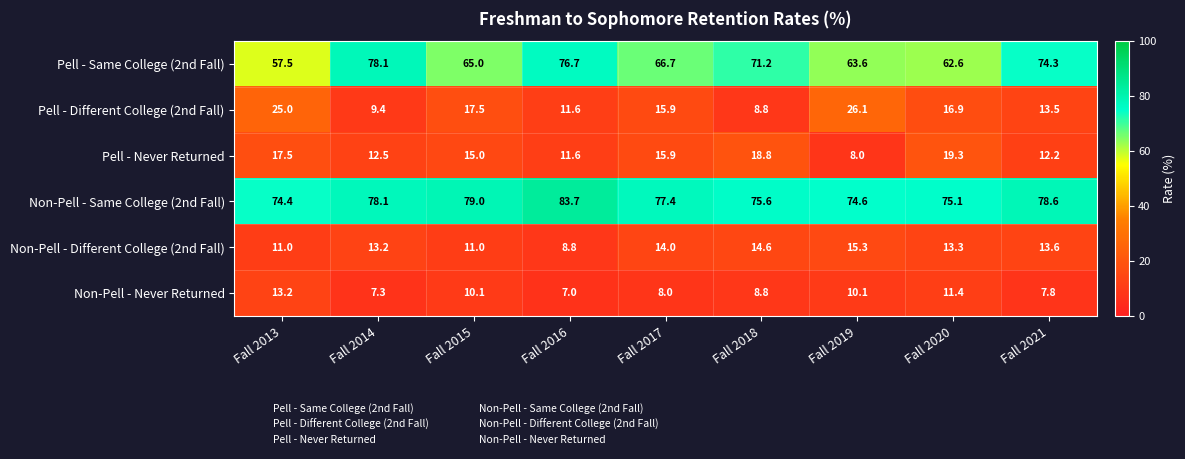

What is the sum of all Non-Pell - Same College (2nd Fall) values?

696.5